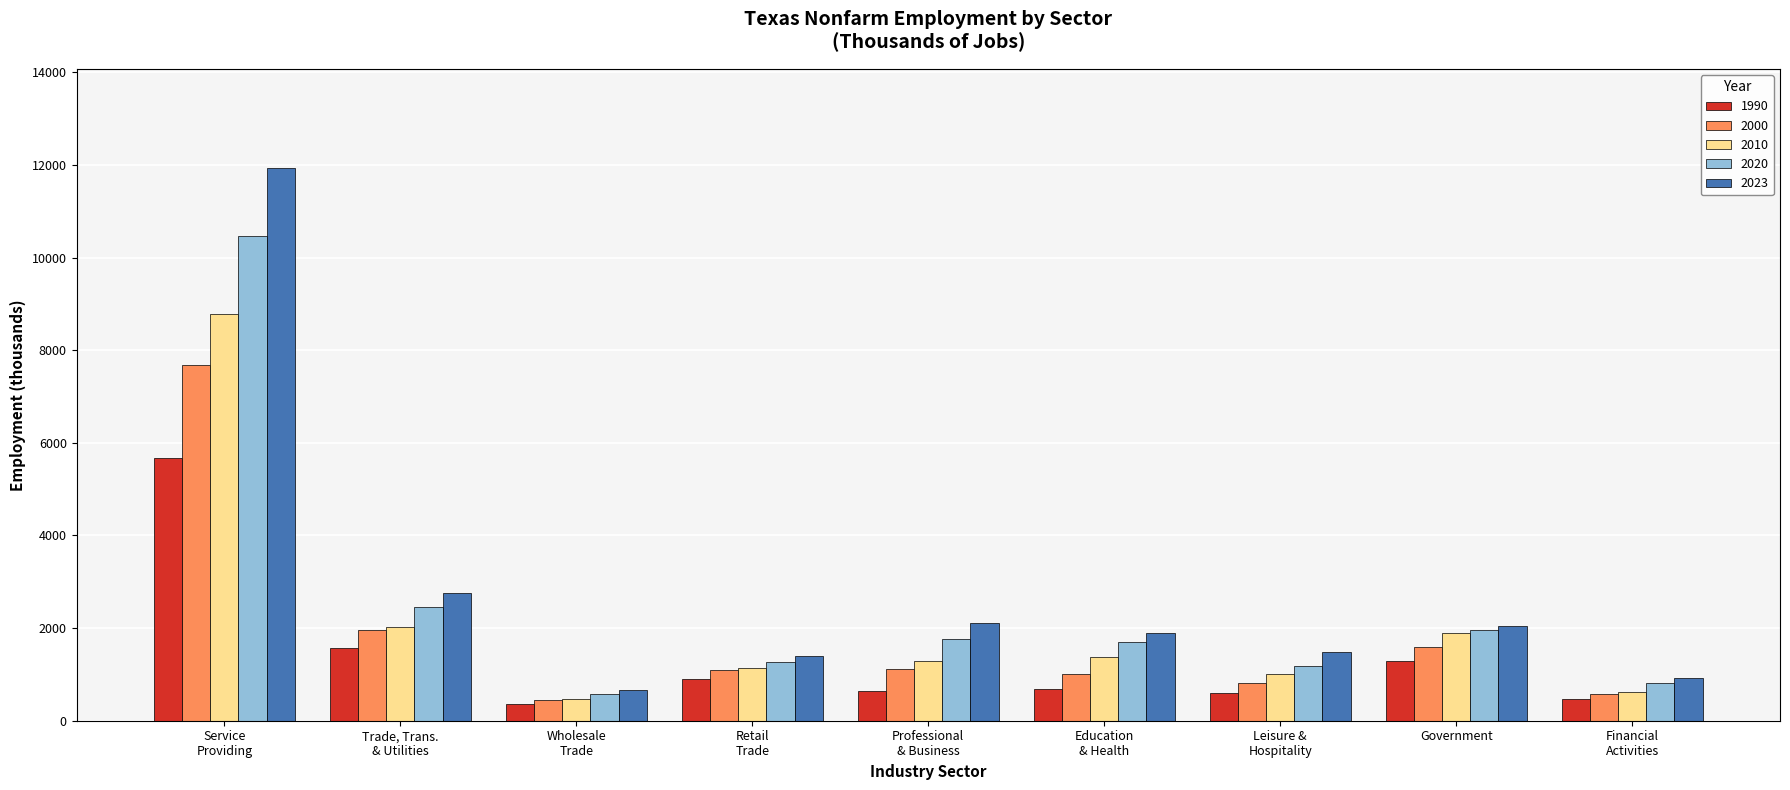

The 2010 series shows 1893.2 at Government. True or false?

True